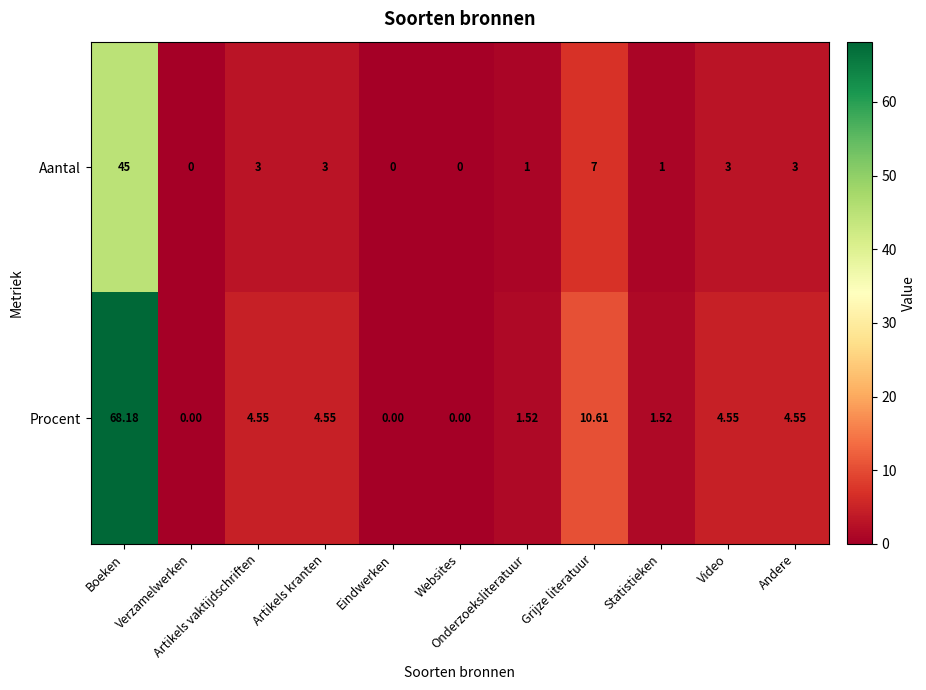

At how many categories does at least one series exceed 20?

1